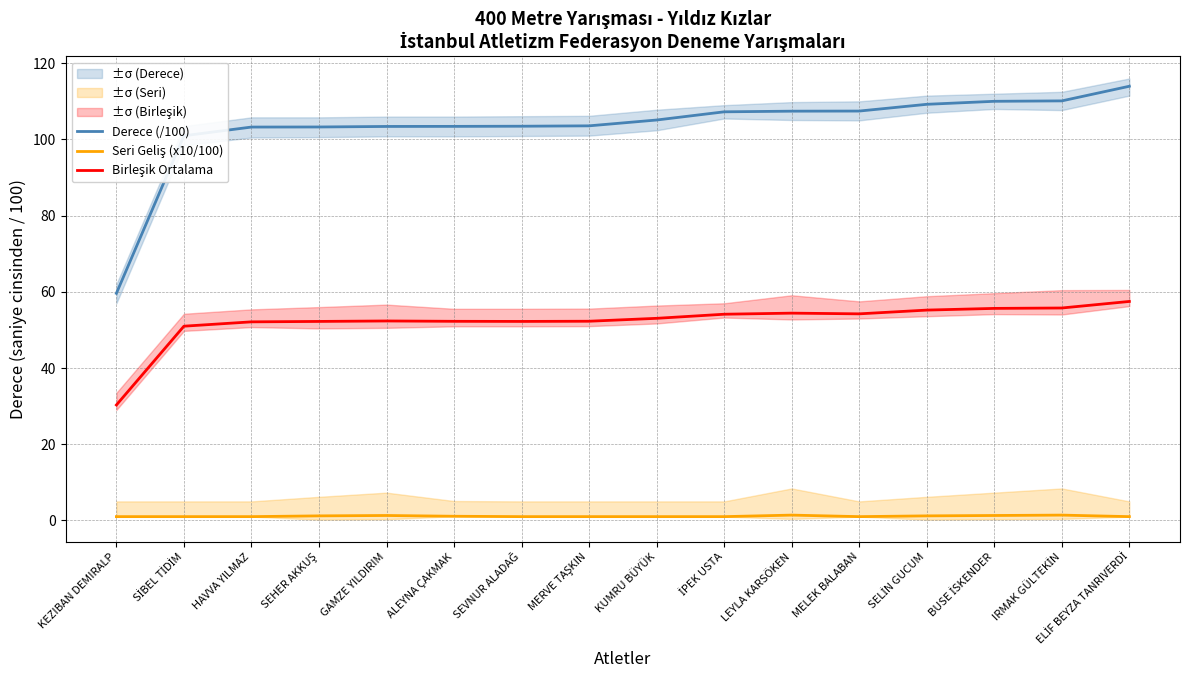

Which label corresponds to the largest value in the chart?

ELİF BEYZA TANRIVERDİ